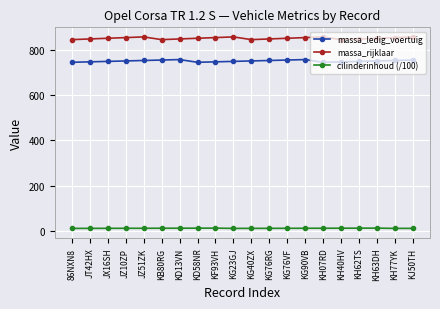

True or false: massa_rijklaar has more than 2 points higher than both neighbors.

True